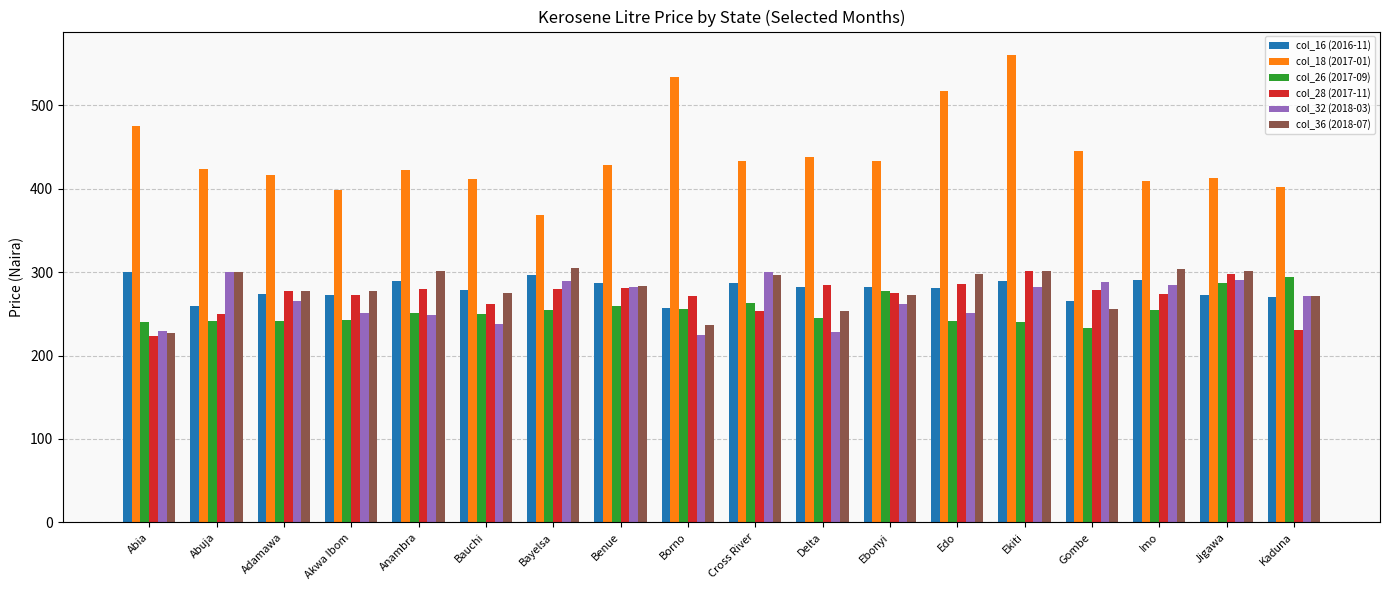

Which series has the largest total across all categories?

col_18 (2017-01)